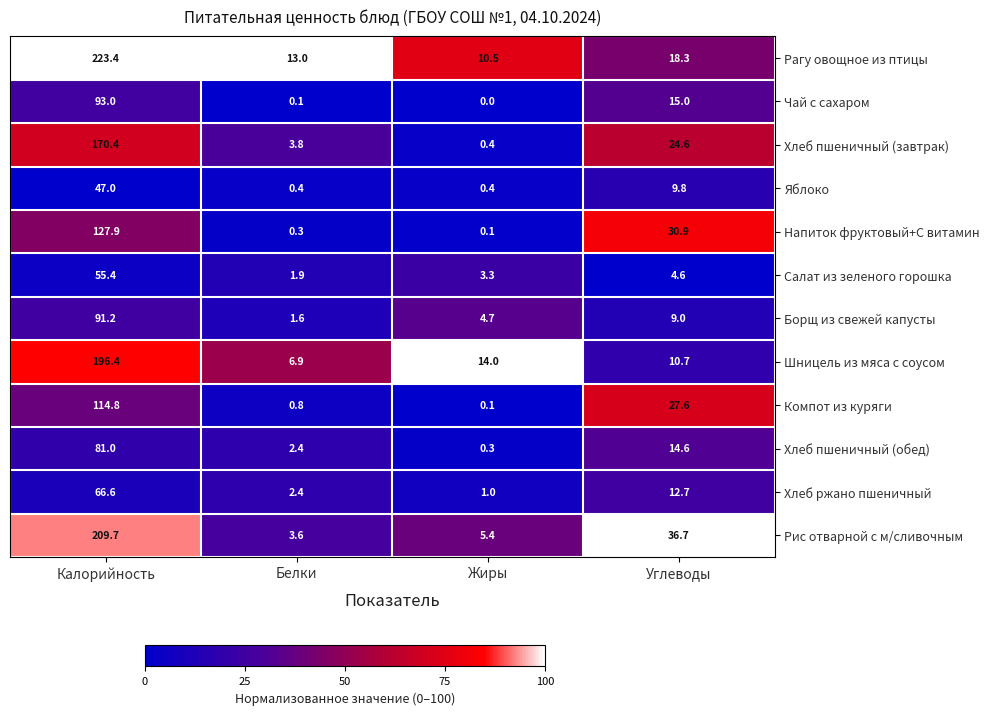

What is the sum of all Хлеб пшеничный (обед) values?

98.3